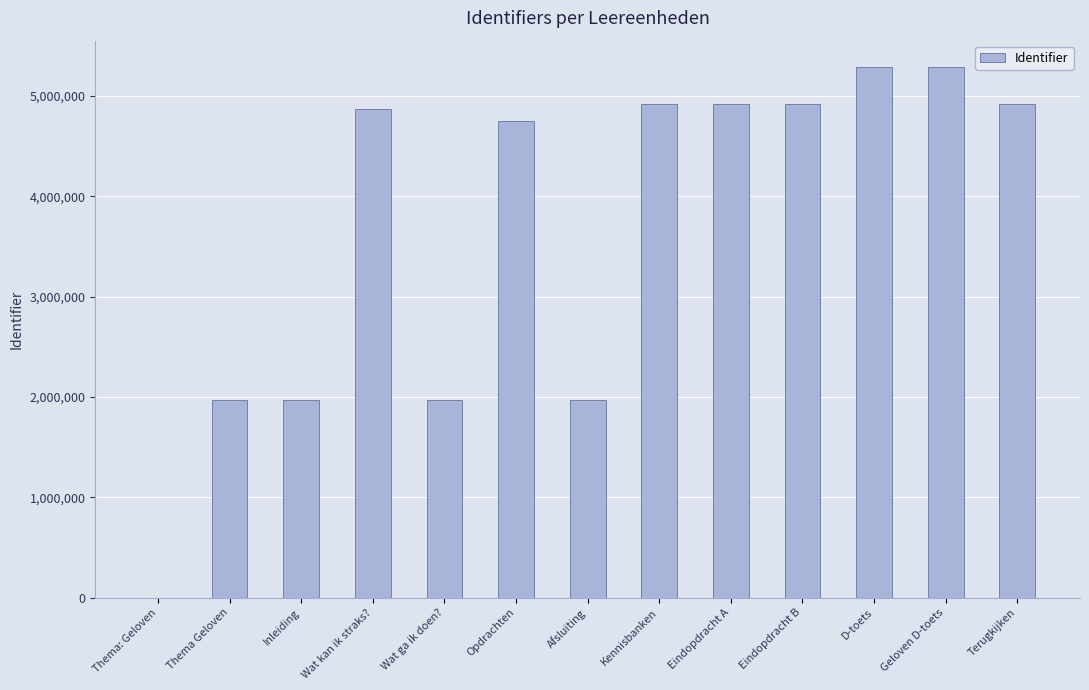

How many categories are shown in the chart?

13